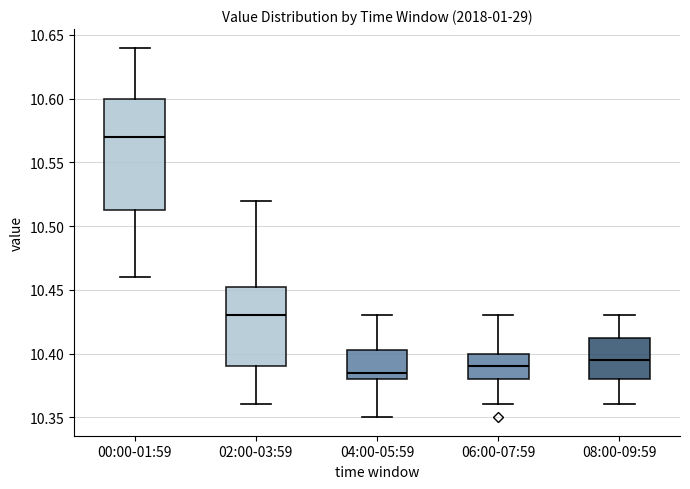

Comparing the boxes themselves (not the whiskers), which one is the tallest?

00:00-01:59